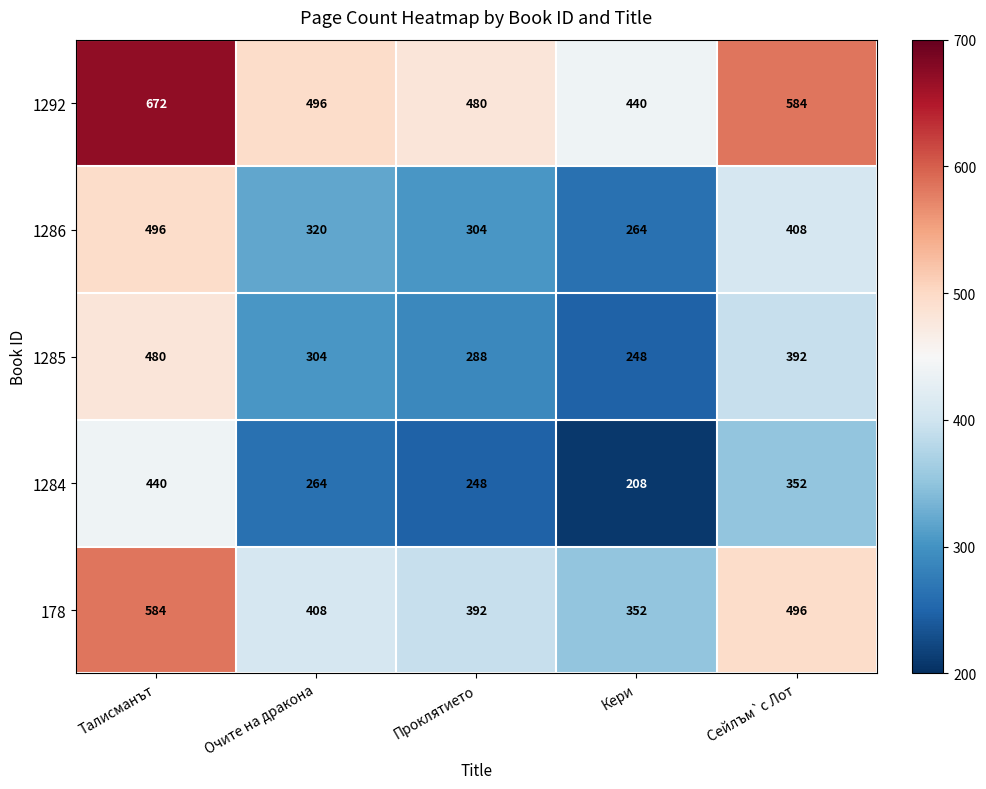

At which label does 1284 first exceed 264?

Талисманът